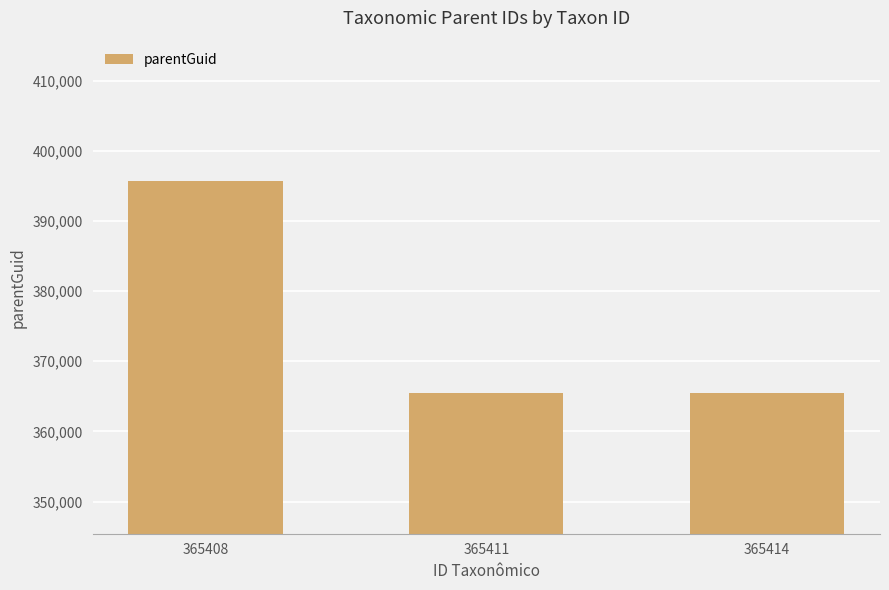

What is the approximate value at 365411, to the nearest 100?

365400